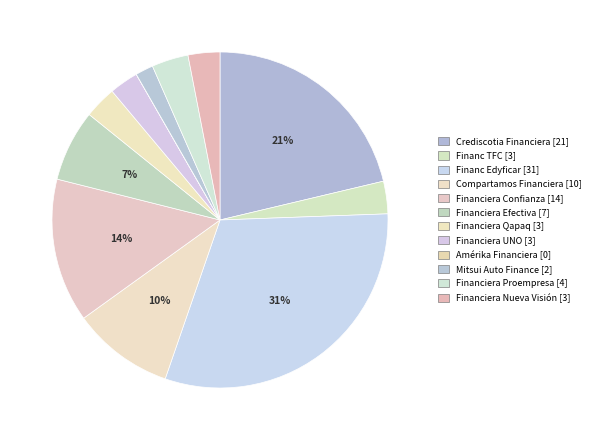

Which category has the biggest portion of the pie?

Financ Edyficar